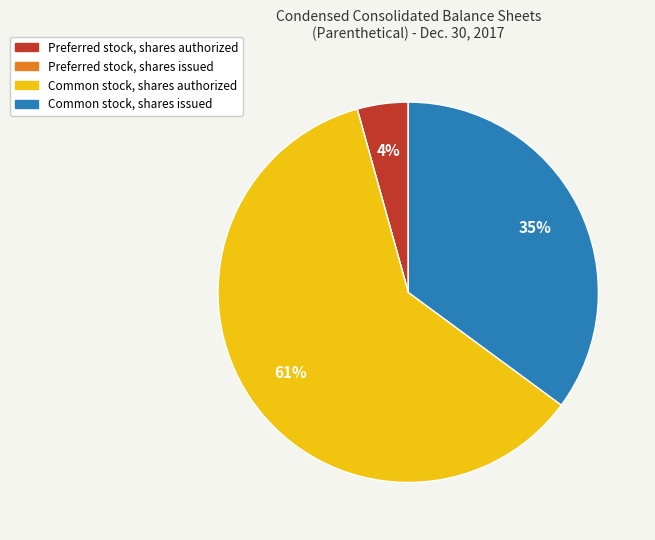

To the nearest percent, what percentage of the pie is Common stock, shares authorized?

61%